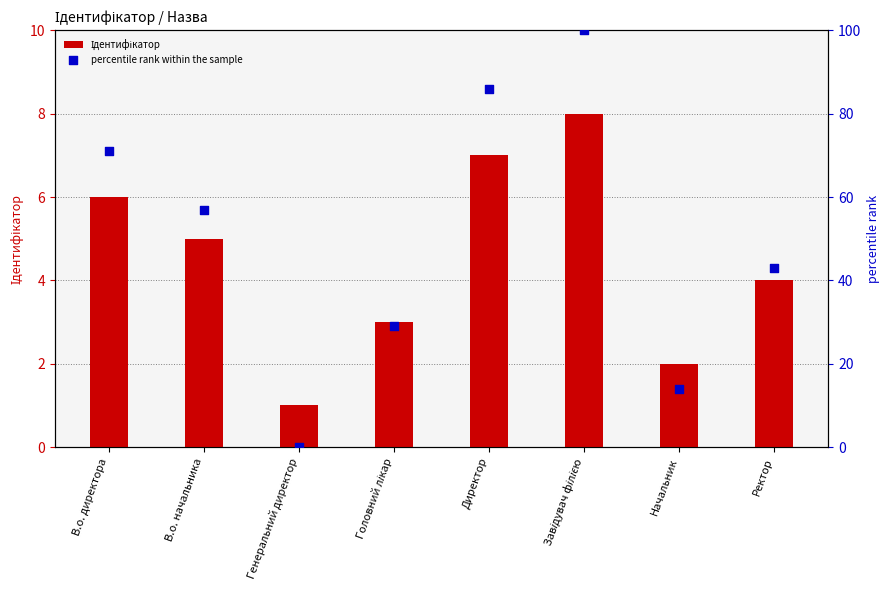

What is the total value across all series at Генеральний директор?

1